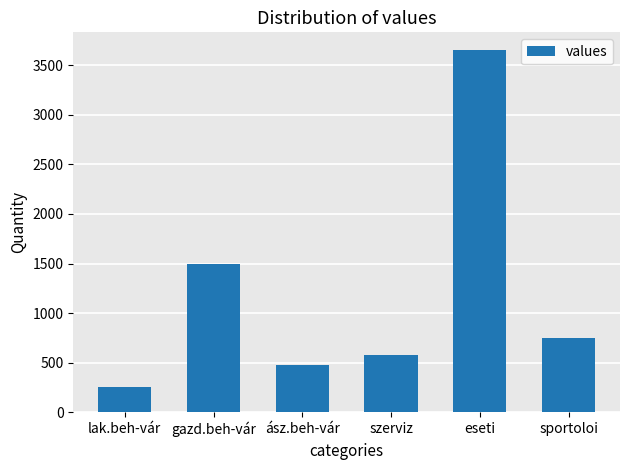

Rank the categories by value from highest to lowest.

eseti, gazd.beh-vár, sportoloi, szerviz, ász.beh-vár, lak.beh-vár